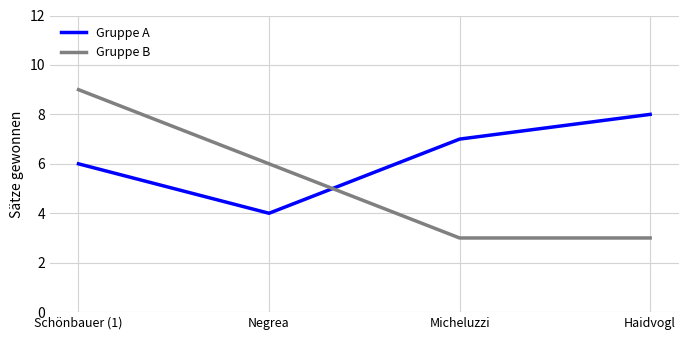

How many lines are shown in the chart?

2